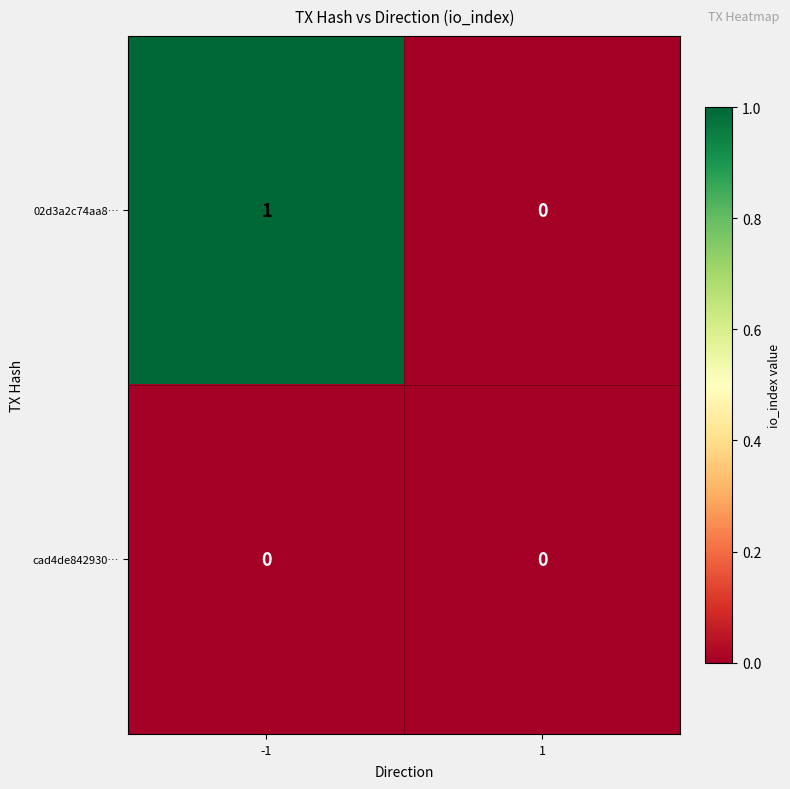

Which series has the widest spread of values?

02d3a2c74aa8…